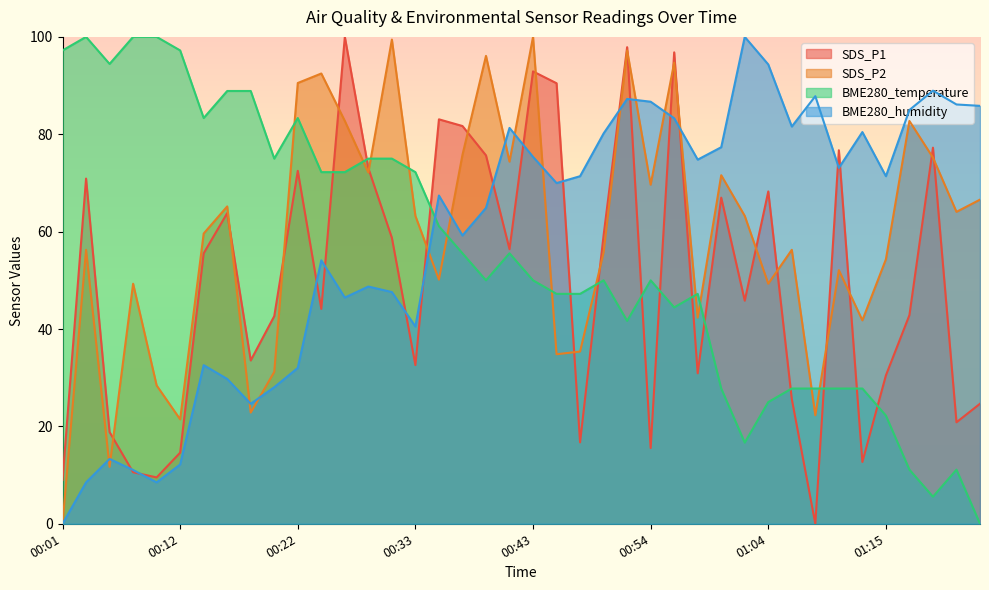

After their last crossing, which series has the higher values: BME280_humidity or SDS_P2?

BME280_humidity